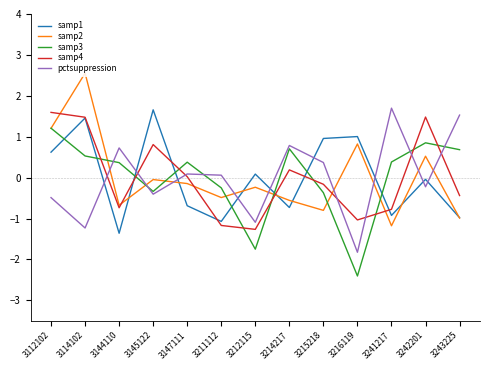

True or false: samp1 and samp3 cross at least once.

True